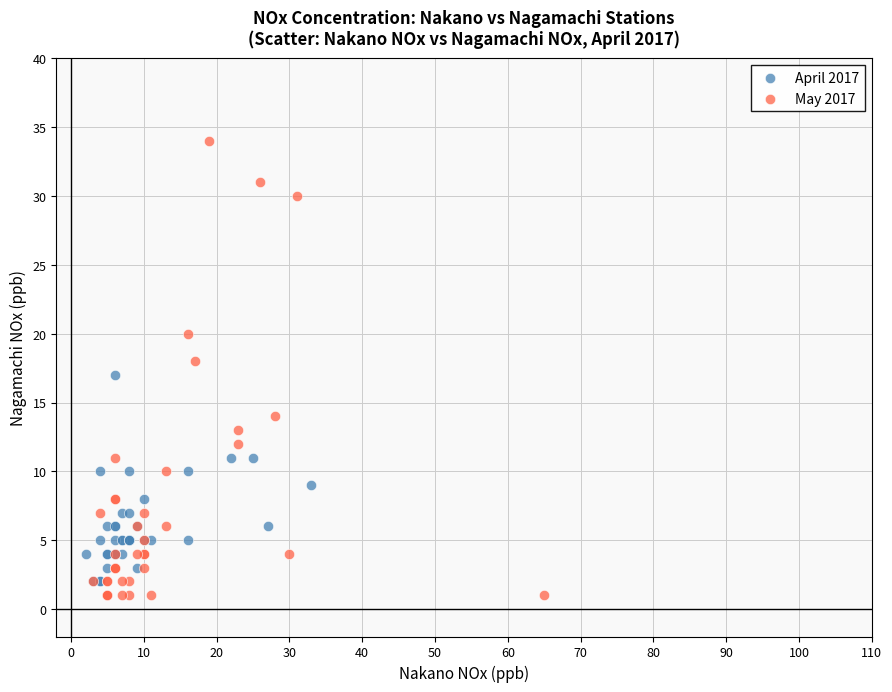

Which series has the widest spread of Y values?

May 2017